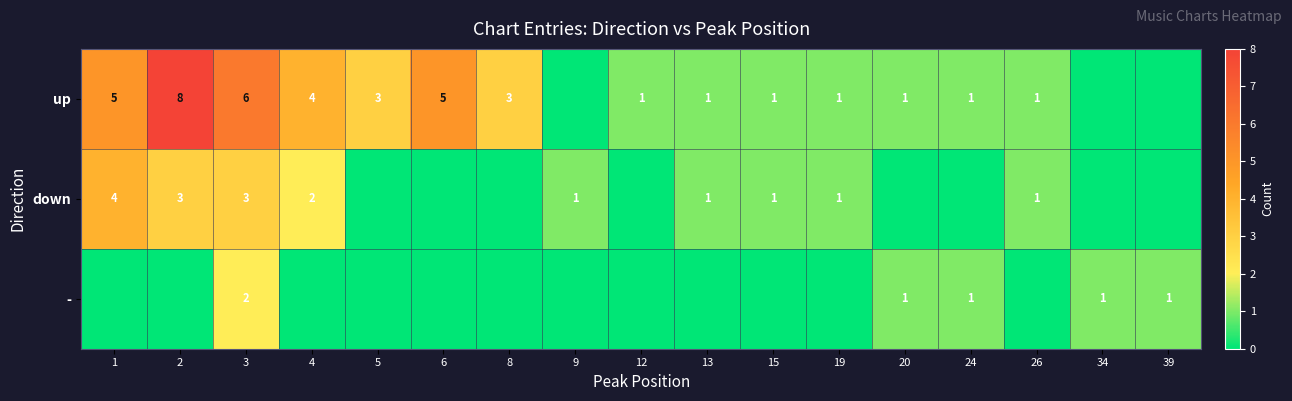

What is the difference between the highest and lowest values at 3?

4